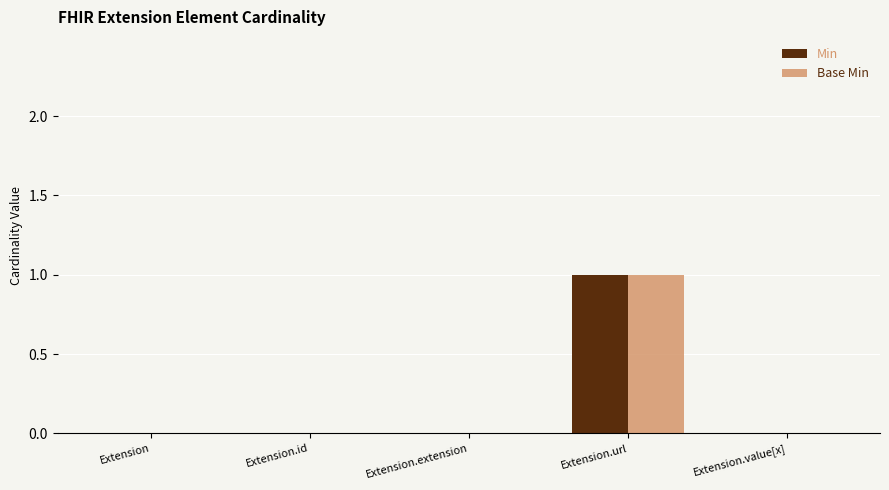

Is it true that Base Min equals 1 at Extension.url?

True